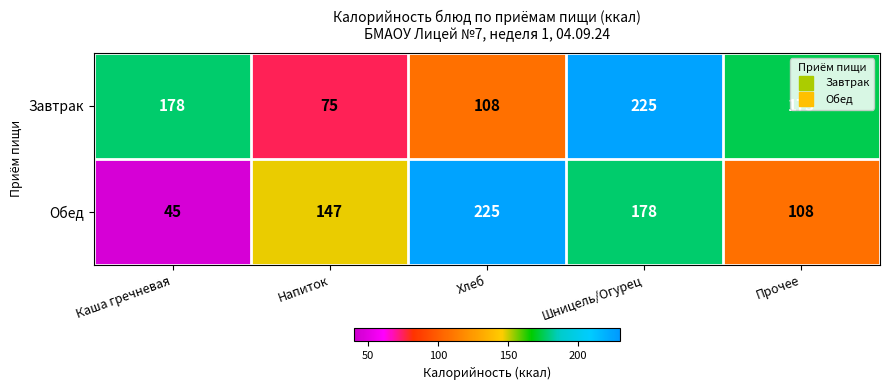

What is the difference between the Завтрак values at Прочее and Каша гречневая?

3